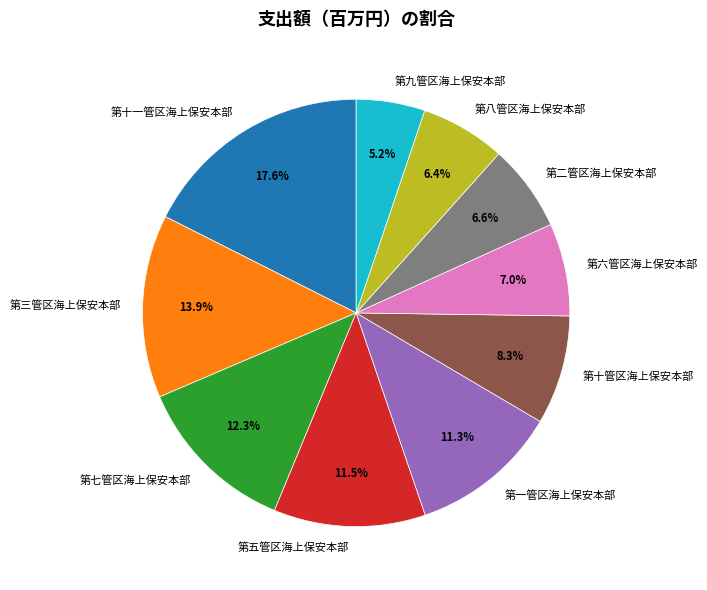

Does any single category account for the majority?

No